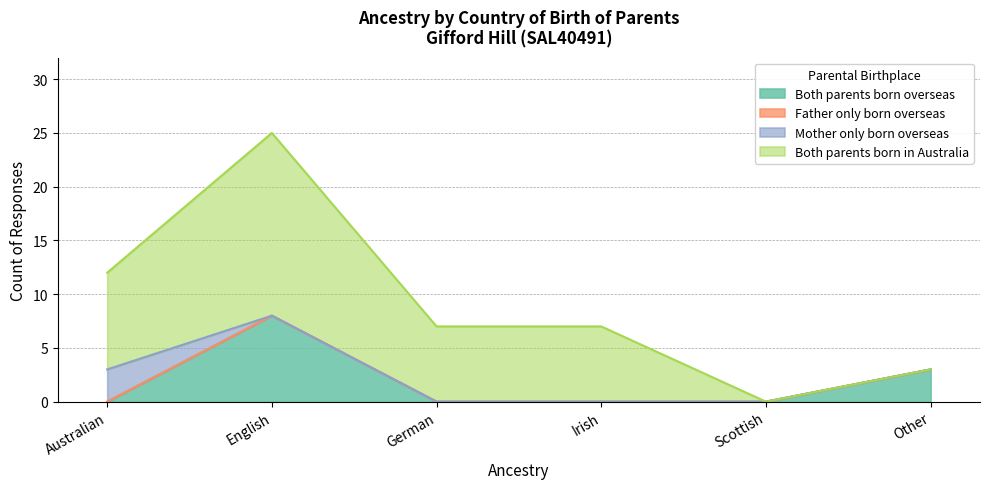

Which series has the largest range (max minus min)?

Both parents born in Australia